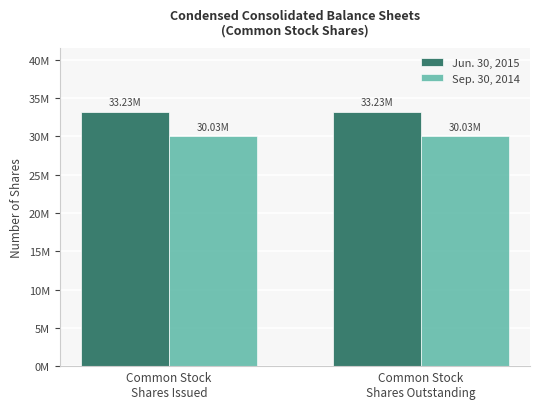

Which series changed the most between Common Stock
Shares Issued and Common Stock
Shares Outstanding?

Jun. 30, 2015